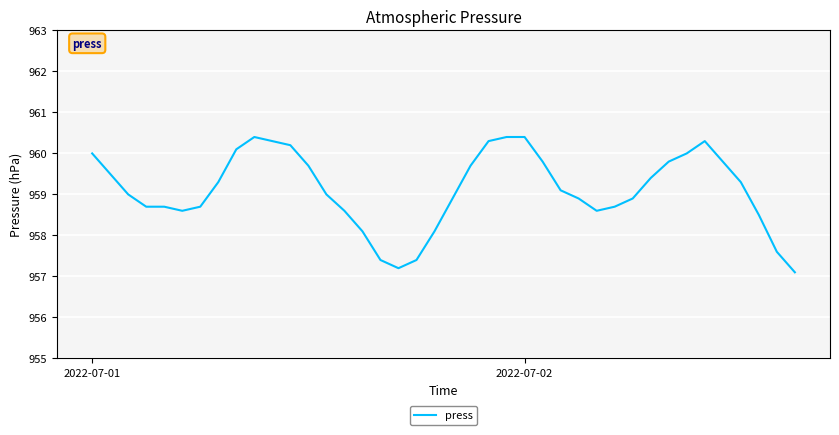

What is the greatest value displayed?

960.4